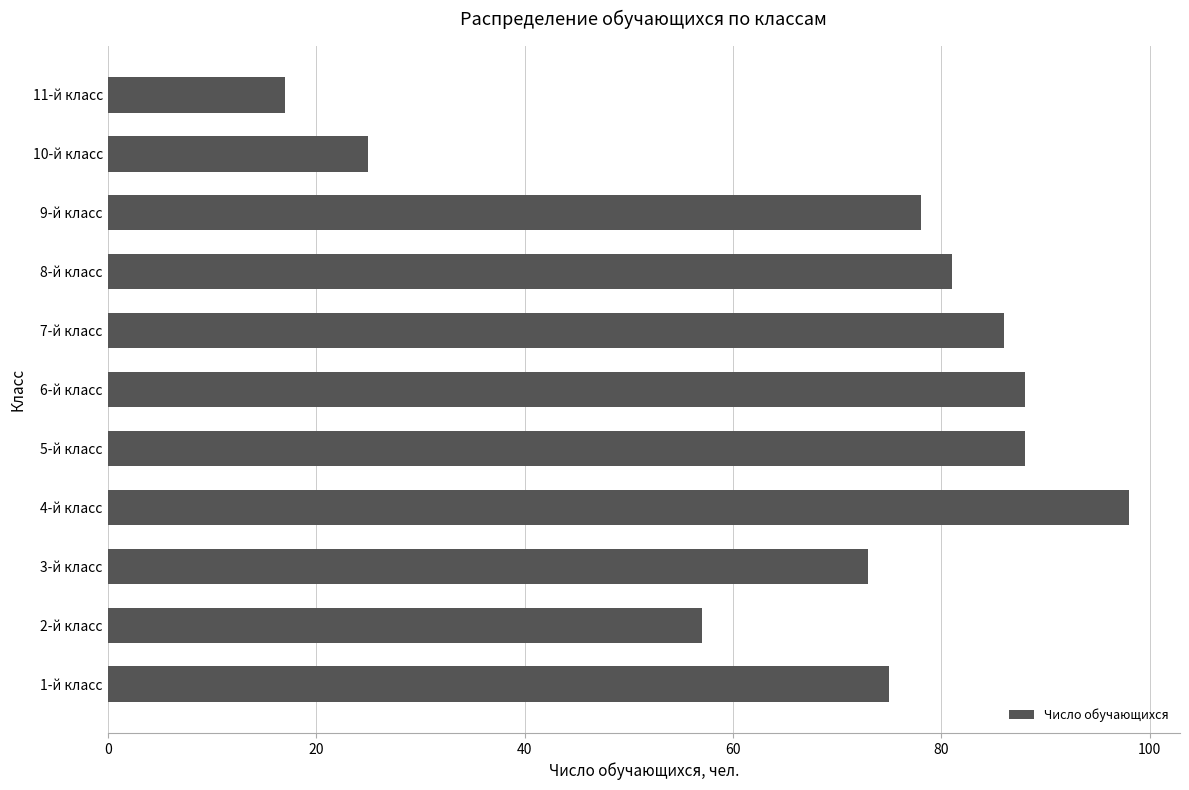

The value at 6-й класс is 88. True or false?

True